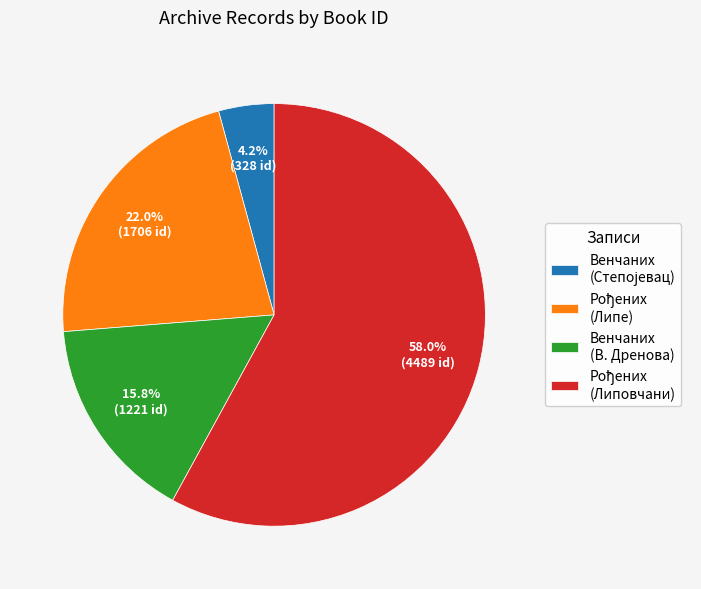

Does any single category account for the majority?

Yes